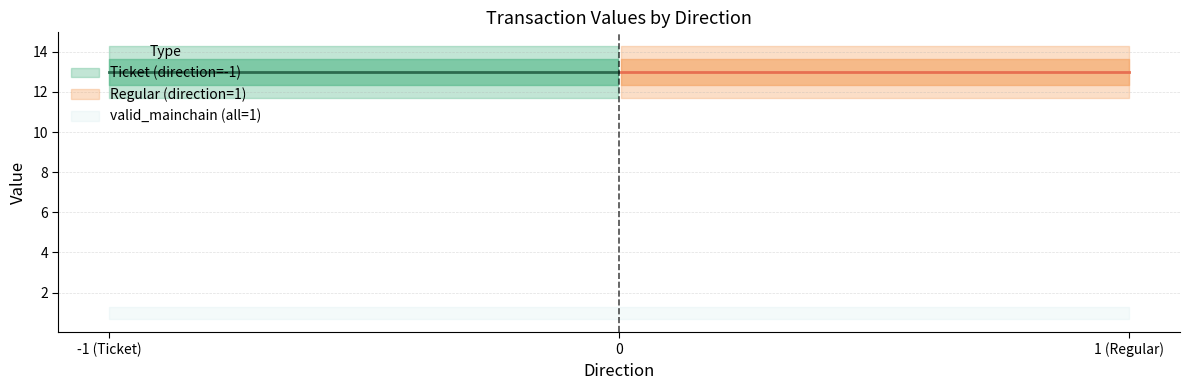

True or false: io_index and value intersect in this chart.

False